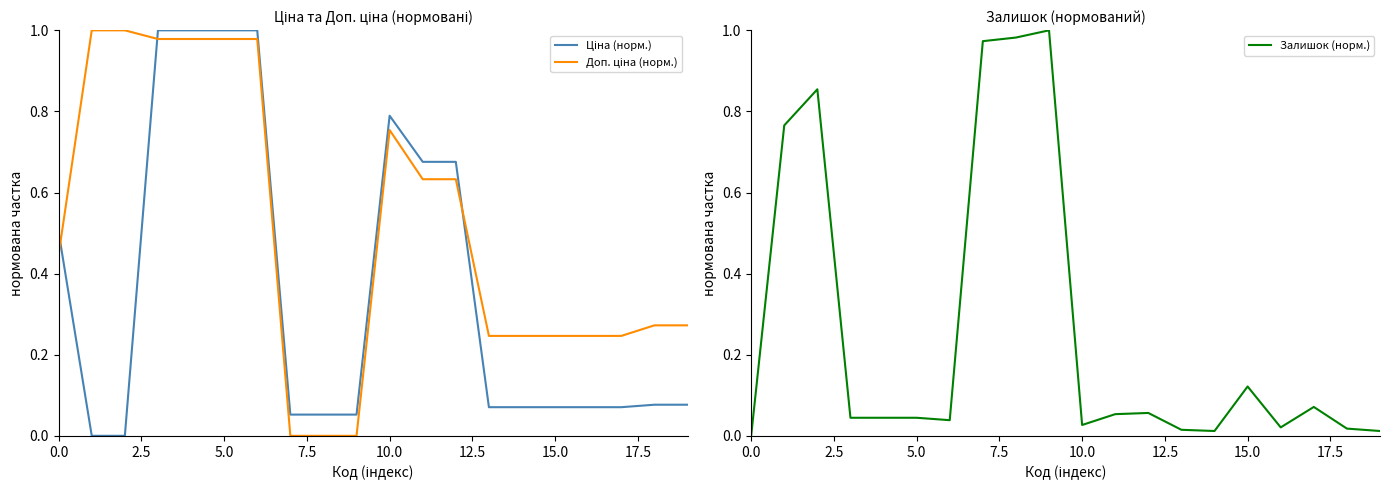

At how many categories does at least one series exceed 0?

20